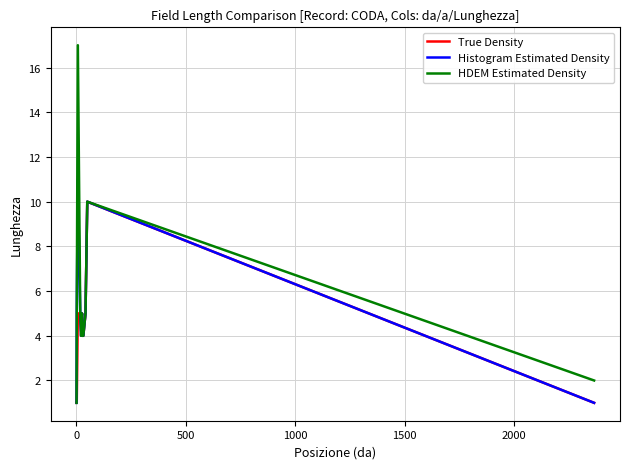

What is the highest value of the Histogram Estimated Density series?

11